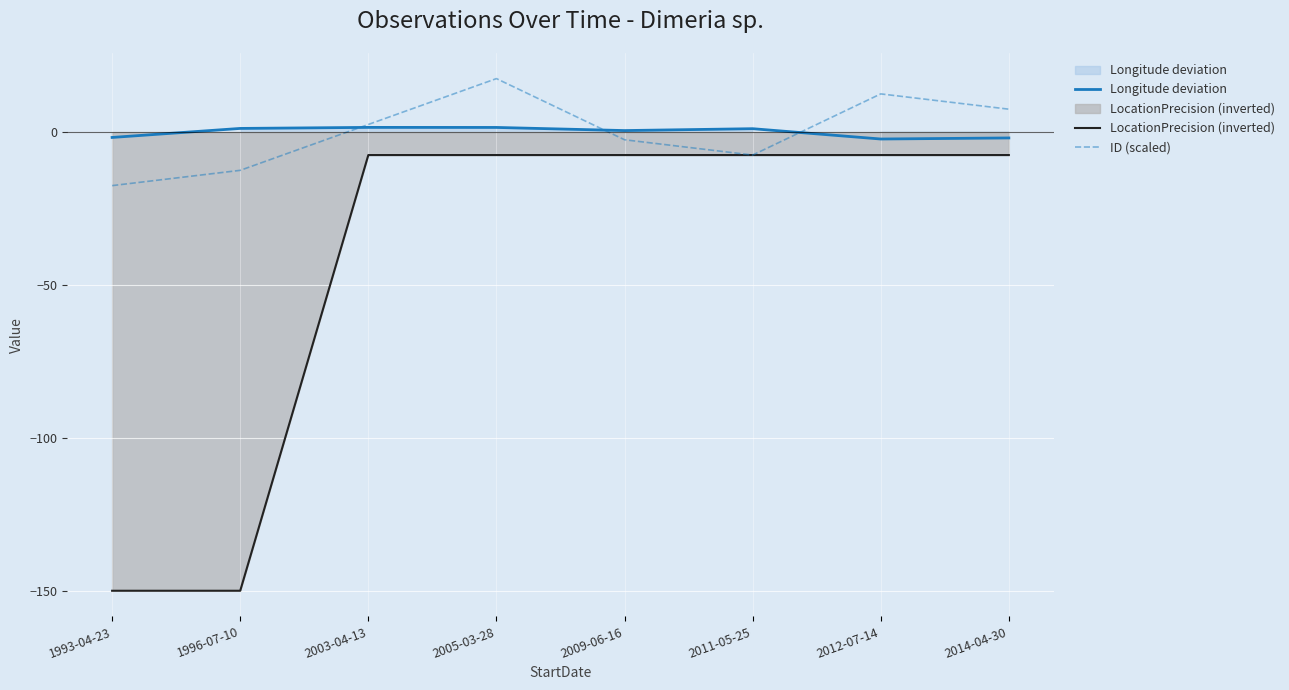

What is the maximum value shown in the chart?

17.5